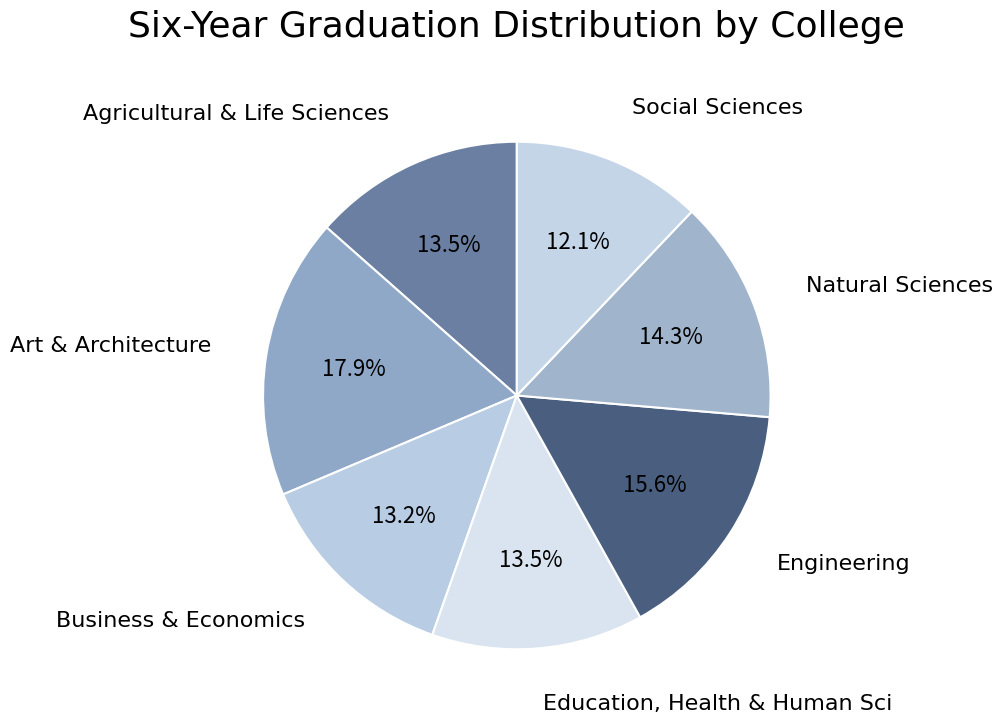

Rank the categories by value from highest to lowest.

Art & Architecture, Engineering, Natural Sciences, Agricultural & Life Sciences, Education, Health & Human Sci, Business & Economics, Social Sciences